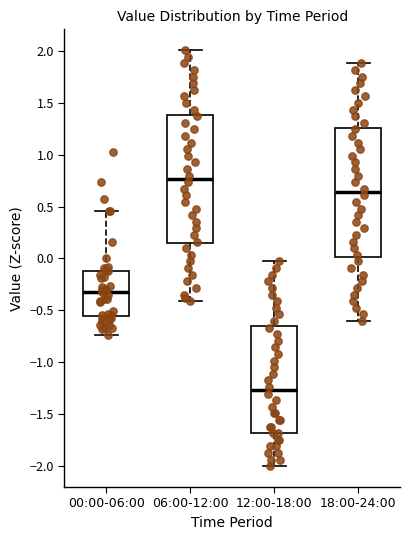

Reading left to right, transcribe this box plot: for each box, give where its median line is, the range the box spans, and where its two whiskers end, as read against the y-axis. The values are not printed on the chart, so give them approximately, as read against the axis.

00:00-06:00: median -0.30, box -0.55 to -0.10, whiskers -0.75 to 0.45
06:00-12:00: median 0.75, box 0.15 to 1.40, whiskers -0.40 to 2.00
12:00-18:00: median -1.25, box -1.70 to -0.65, whiskers -2.00 to -0.05
18:00-24:00: median 0.65, box 0.00 to 1.25, whiskers -0.60 to 1.90